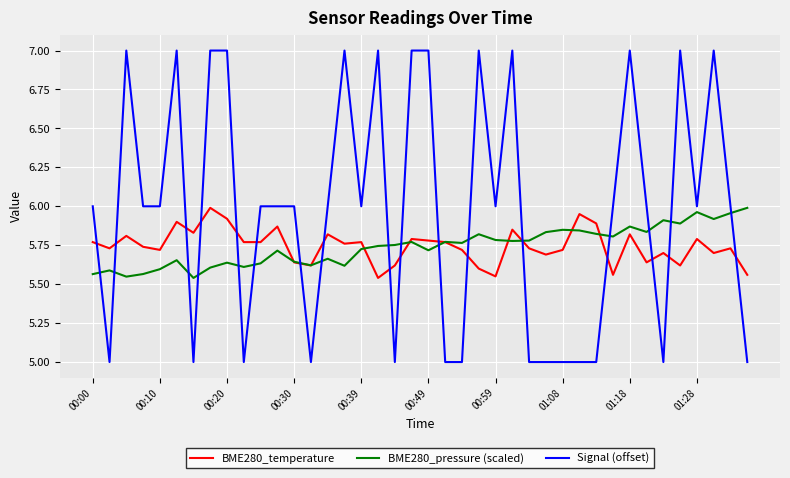

What is the maximum value shown in the chart?

7.0